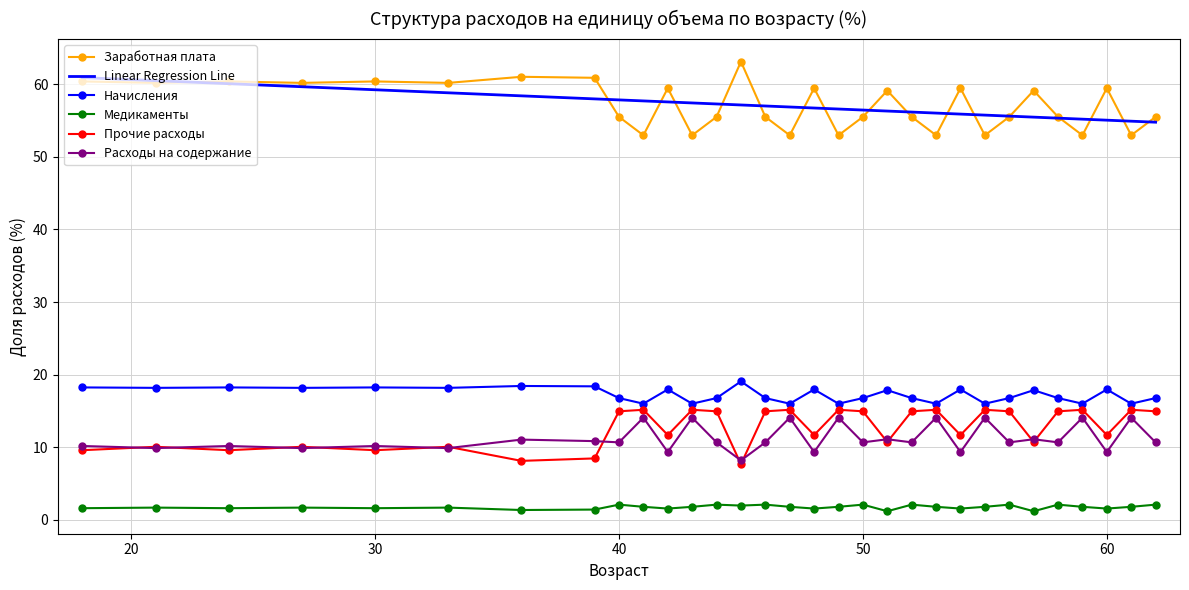

What is the total value across all series at 52?

100.0